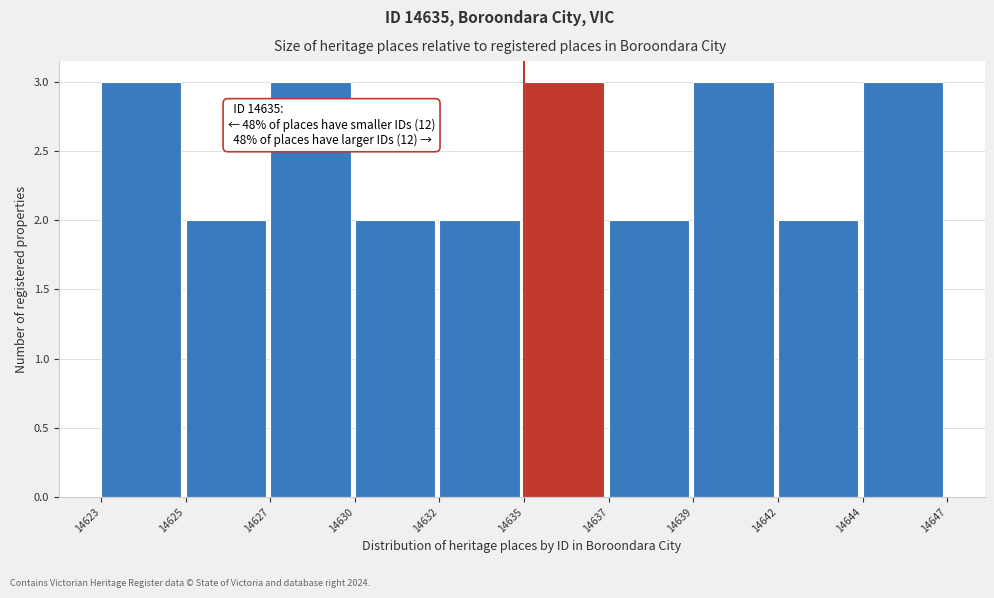

Reading left to right, what are all the values shown in this chart?

14623=3	14625=2	14627=3	14630=2	14632=2	14635=3	14637=2	14639=3	14642=2	14644=3